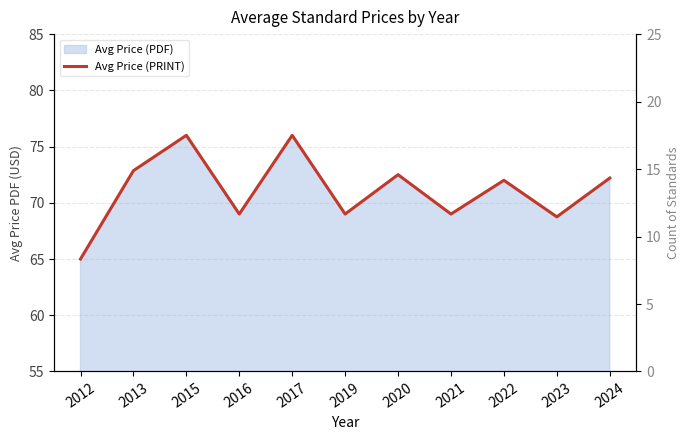

What is the smallest value displayed?

65.0